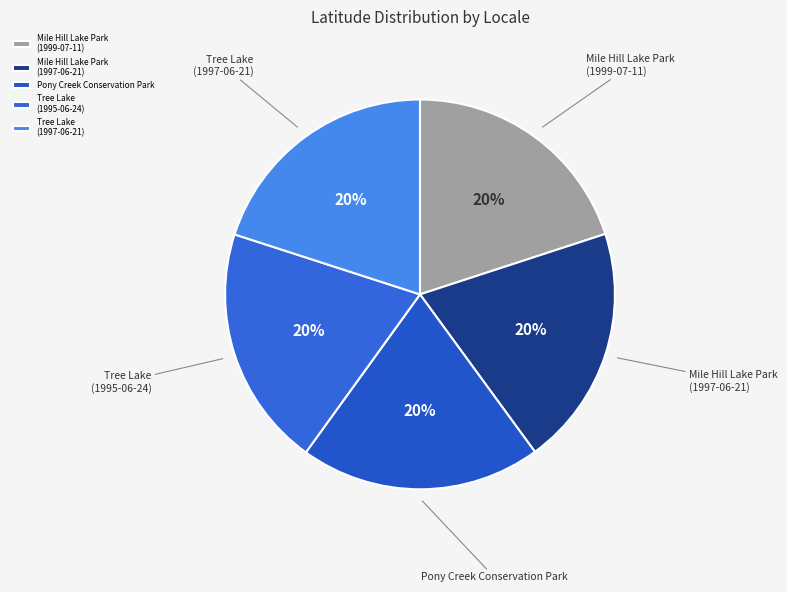

Approximately how many times larger is the value at Mile Hill Lake Park (1997-06-21) compared to Tree Lake (1997-06-21)?

1.0